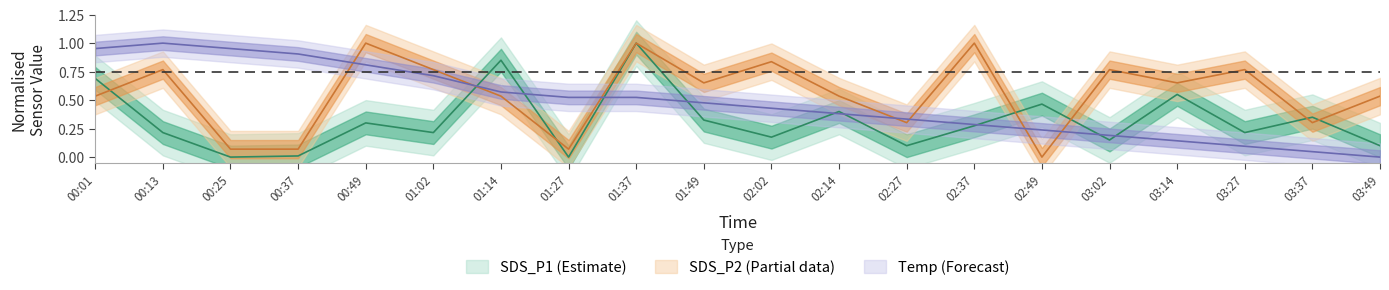

How many lines are shown in the chart?

3